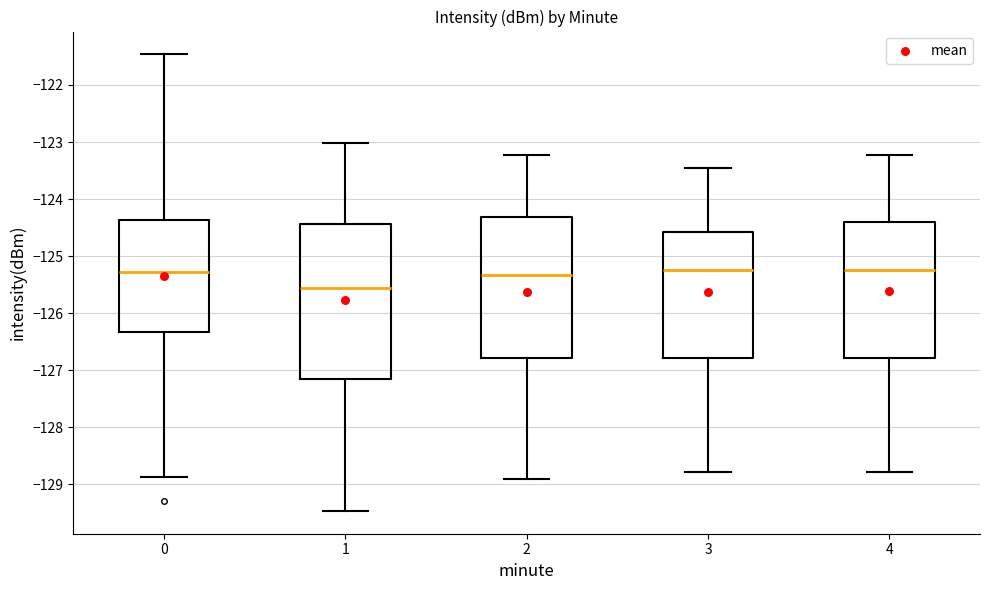

Where does the upper whisker of the box at x = 0 end on the y-axis? The values are not printed on the chart, so give them approximately, as read against the axis.

-121.5